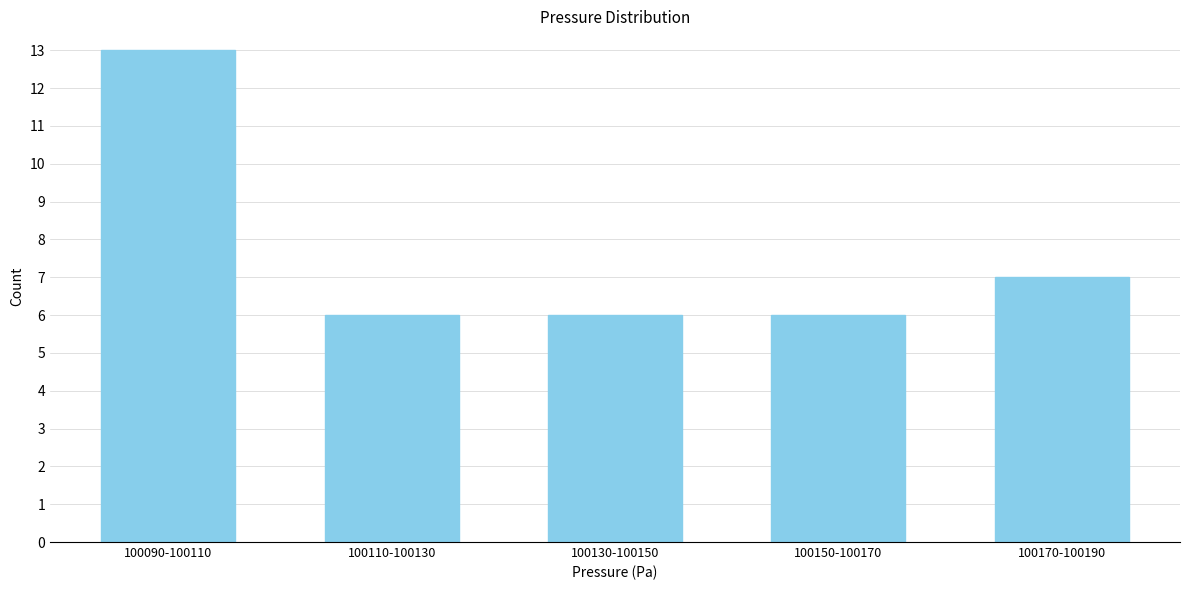

Reading left to right, transcribe all the data shown in this chart.

100090-100110=13	100110-100130=6	100130-100150=6	100150-100170=6	100170-100190=7